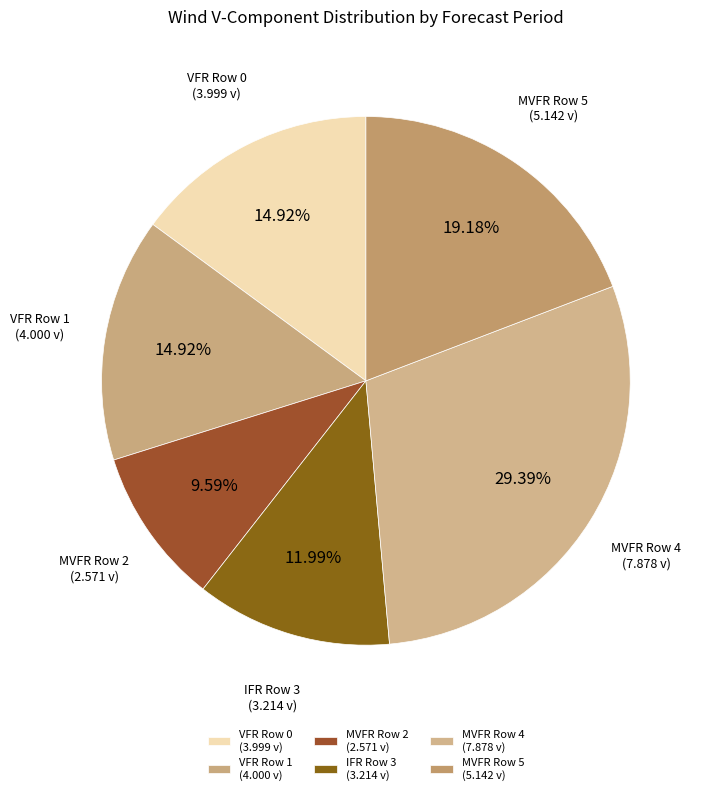

To the nearest percent, what is the average slice percentage?

17%